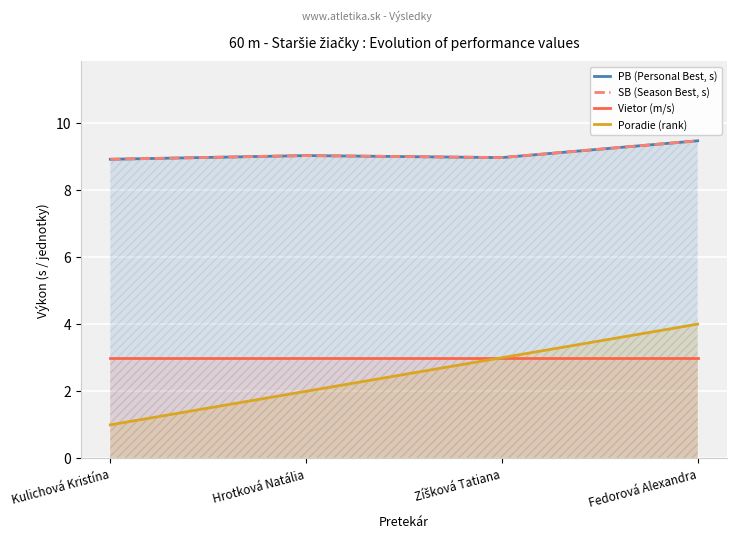

True or false: PB (Personal Best, s) has a value of 9.0 at Hrotková Natália.

True